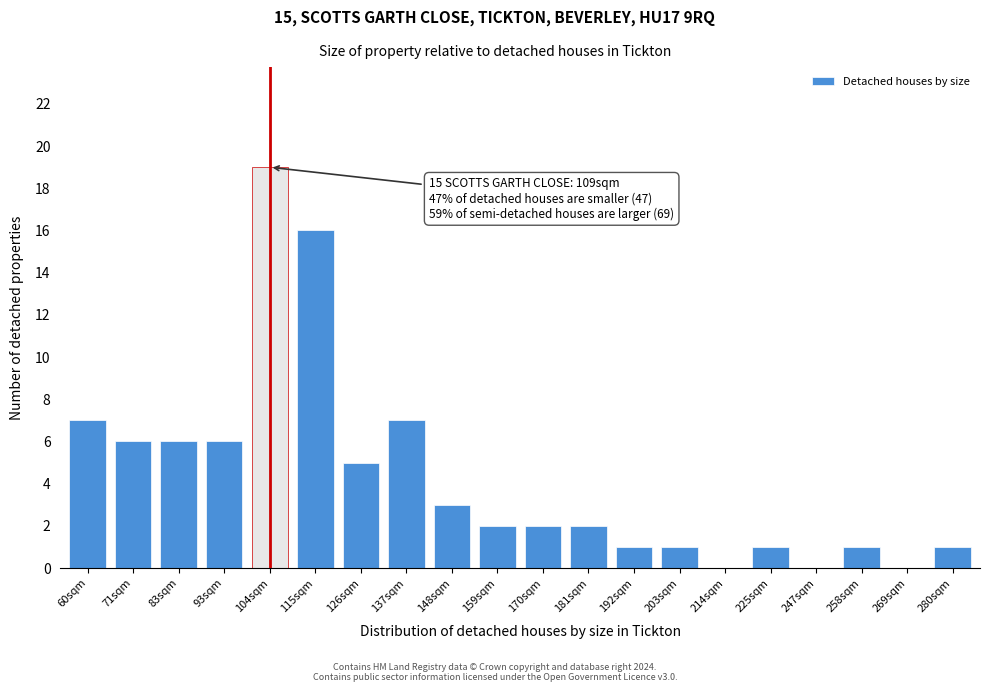

Reading left to right, list all the values displayed in this chart.

60sqm=7	71sqm=6	83sqm=6	93sqm=6	104sqm=19	115sqm=16	126sqm=5	137sqm=7	148sqm=3	159sqm=2	170sqm=2	181sqm=2	192sqm=1	203sqm=1	214sqm=0	225sqm=1	247sqm=0	258sqm=1	269sqm=0	280sqm=1